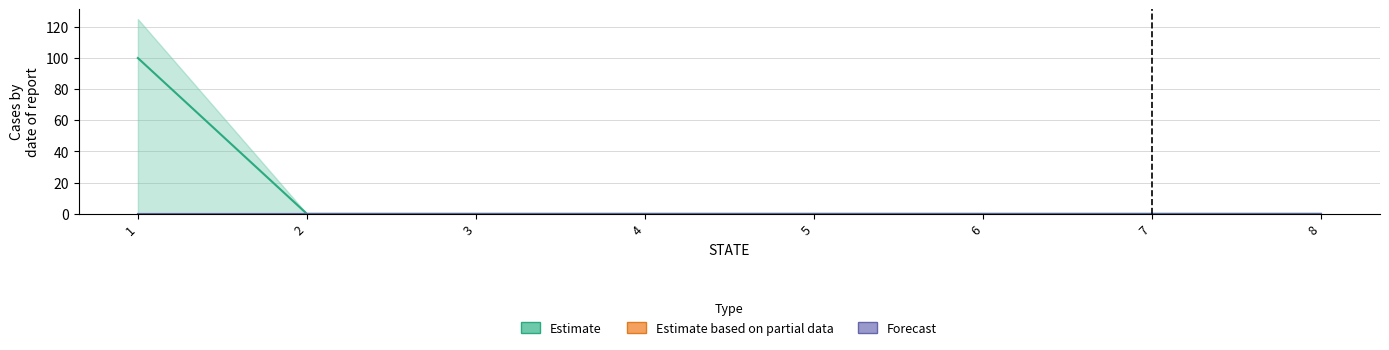

True or false: Estimate and Estimate based on partial data cross at least once.

False